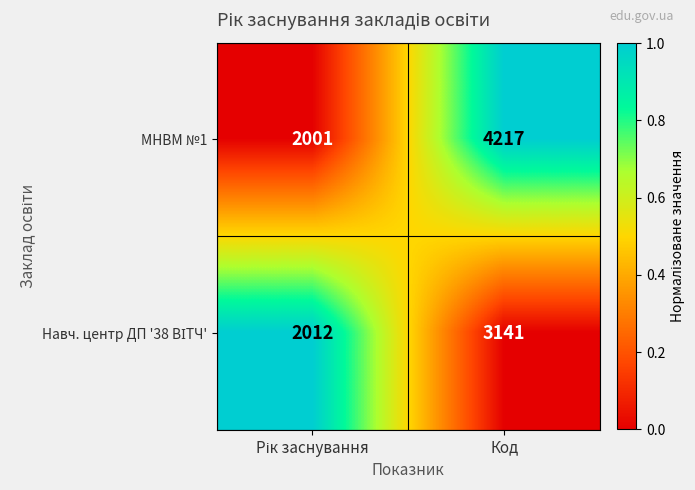

What is the average value of the МНВМ №1 series?

3109